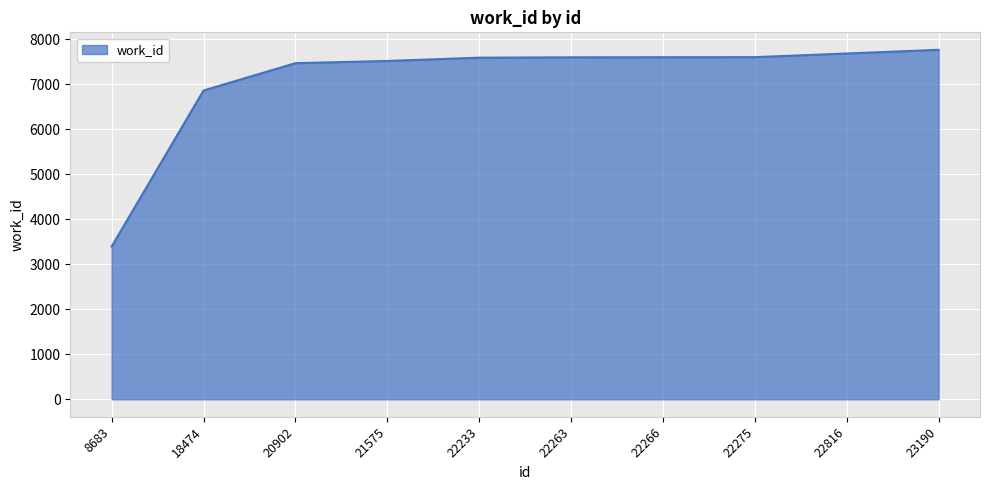

The value at 22266 is 2777. True or false?

False